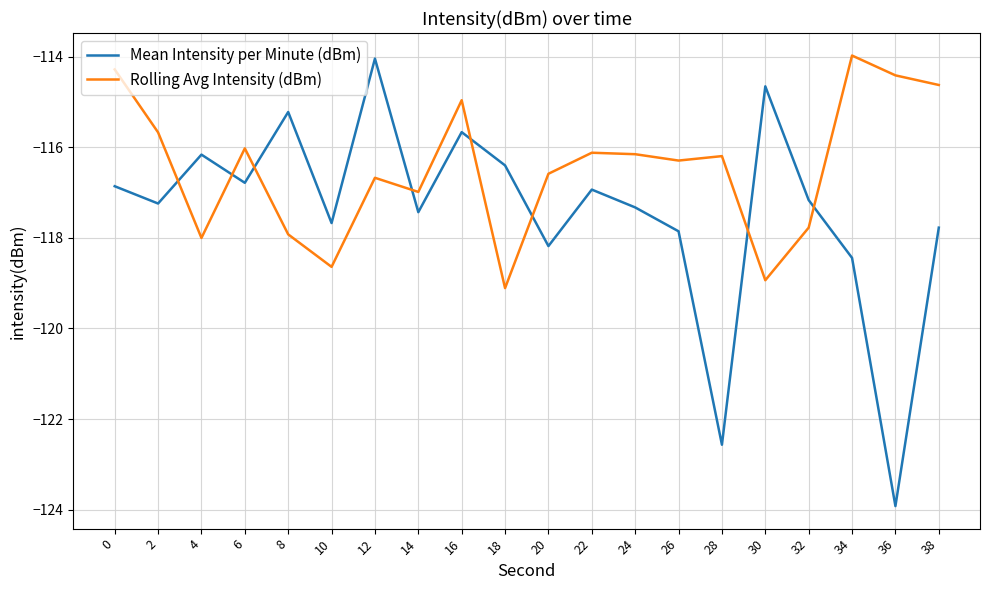

At which category does Mean Intensity per Minute (dBm) reach its first local peak?

4